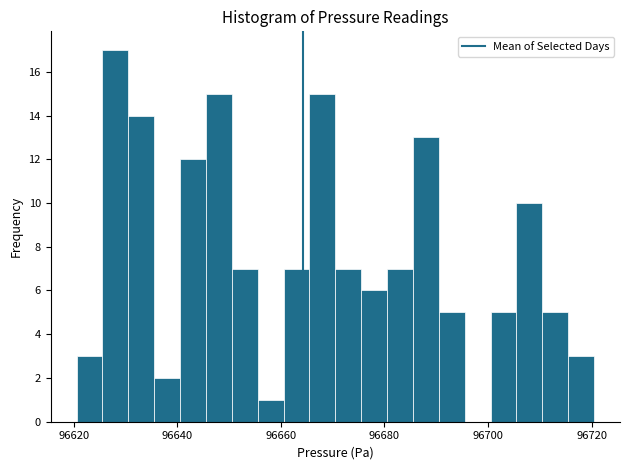

Around what value on the x-axis is the tallest bar? Give the approximate position of its centre, as read against the axis.

96628